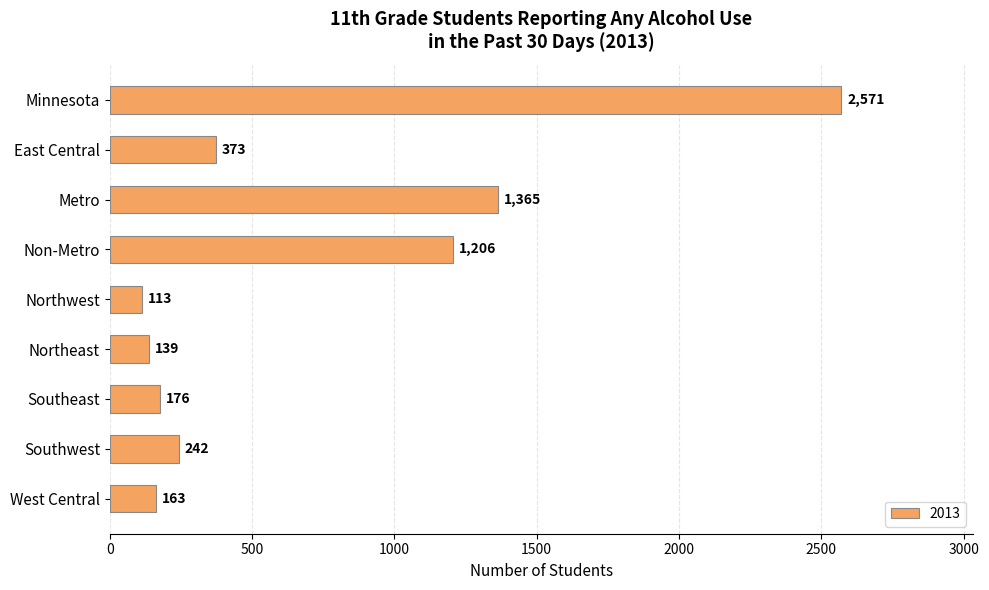

At which category does the chart reach its minimum across all series?

Northwest